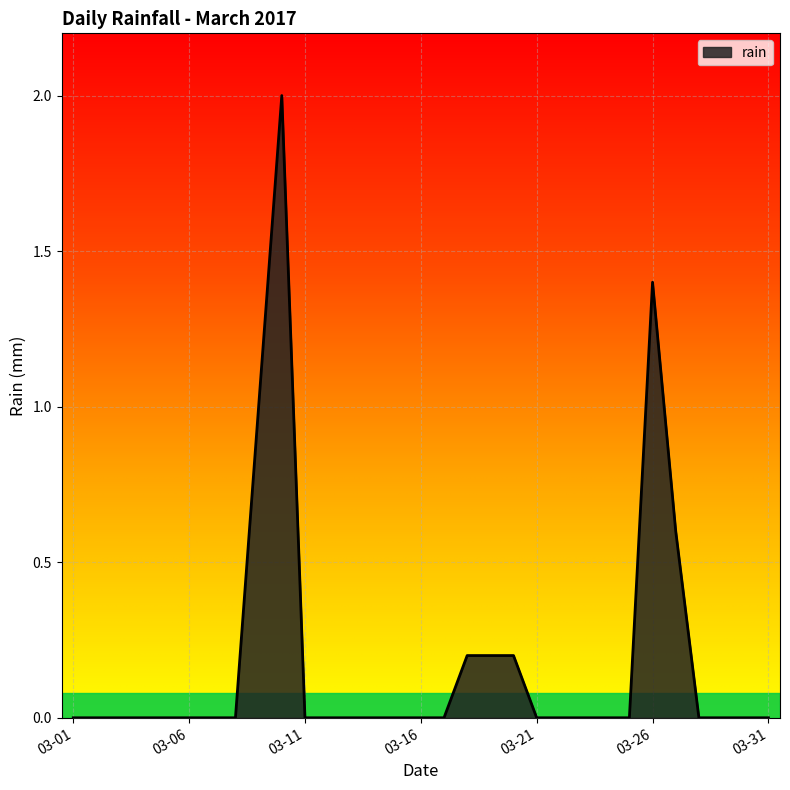

What is the greatest value displayed?

2.0